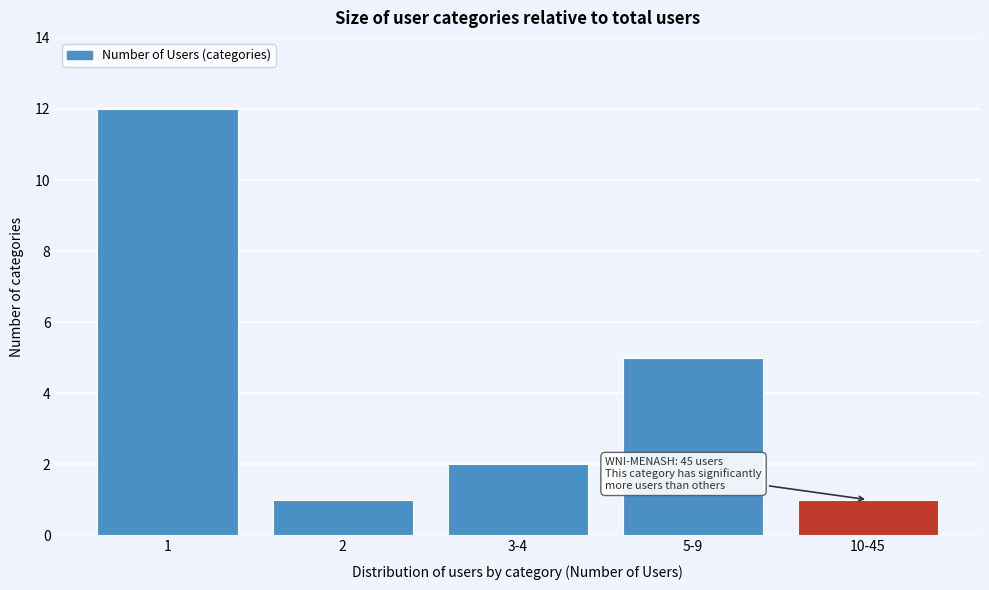

Reading right to left, what are all the values shown in this chart?

10-45=1	5-9=5	3-4=2	2=1	1=12